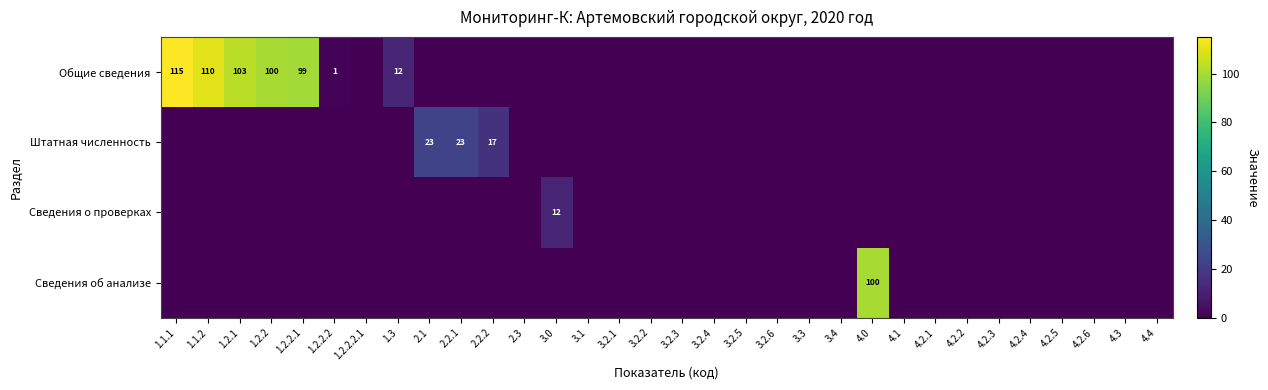

What is the total value across all series at 3.0?

12